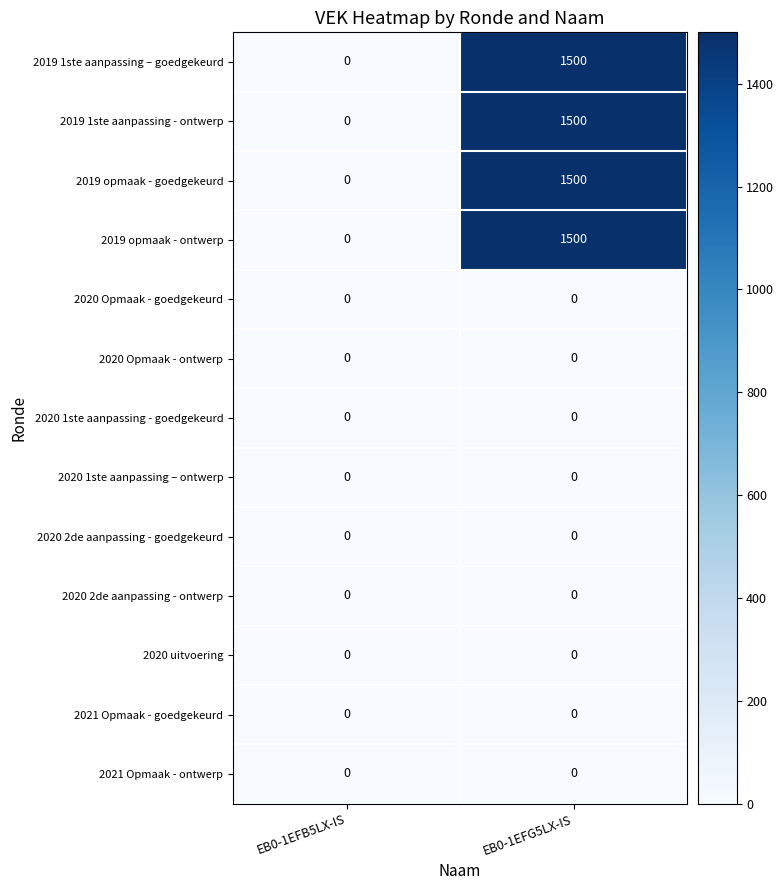

The 2020 2de aanpassing - ontwerp series shows 0 at EB0-1EFB5LX-IS. True or false?

True